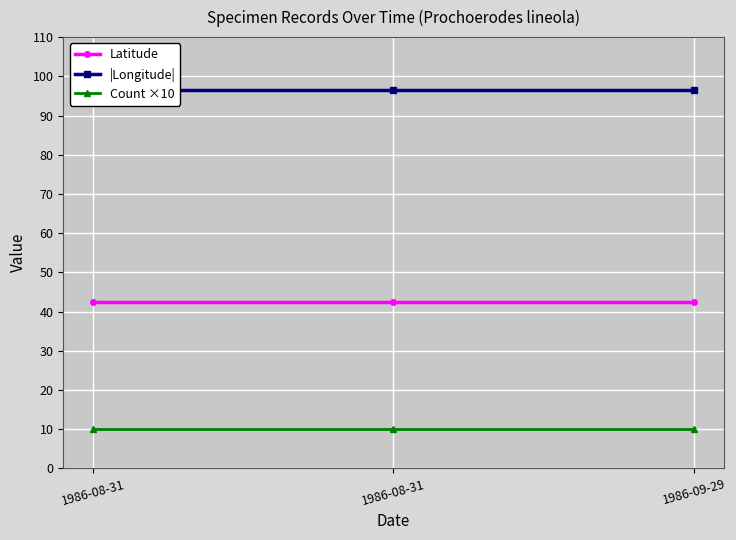

Which series has the largest total across all categories?

|Longitude|